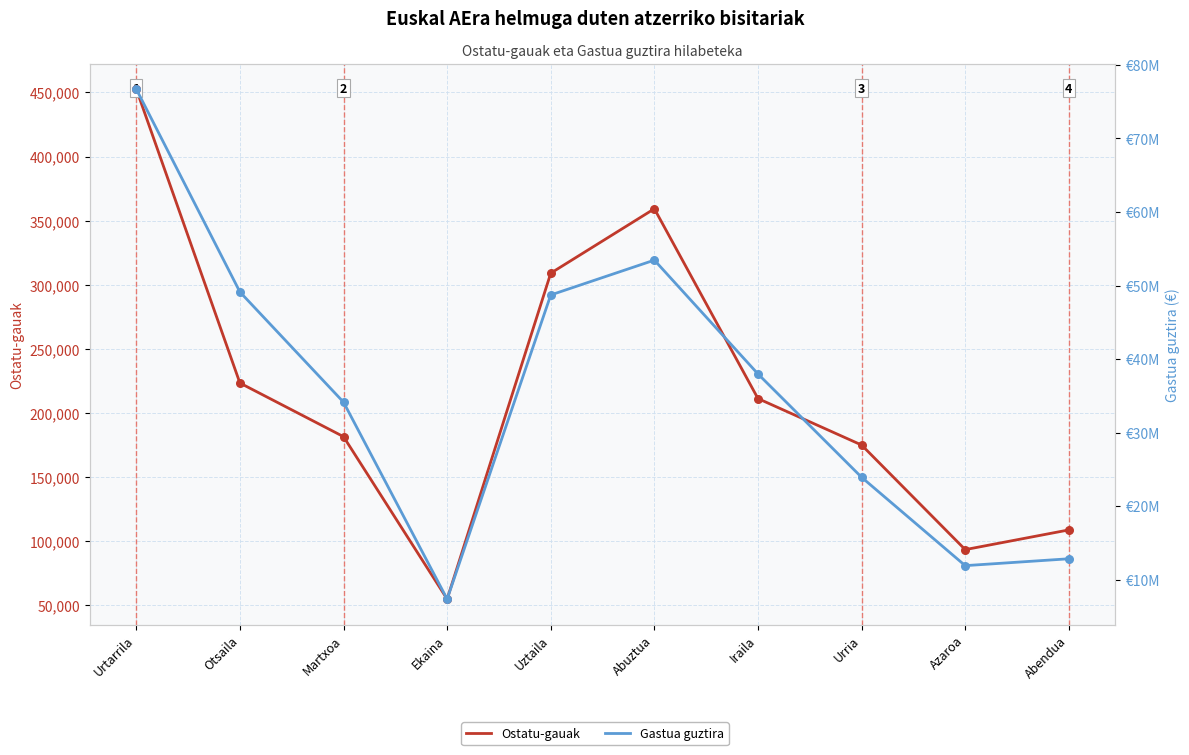

Which series has the largest total across all categories?

Gastua guztira